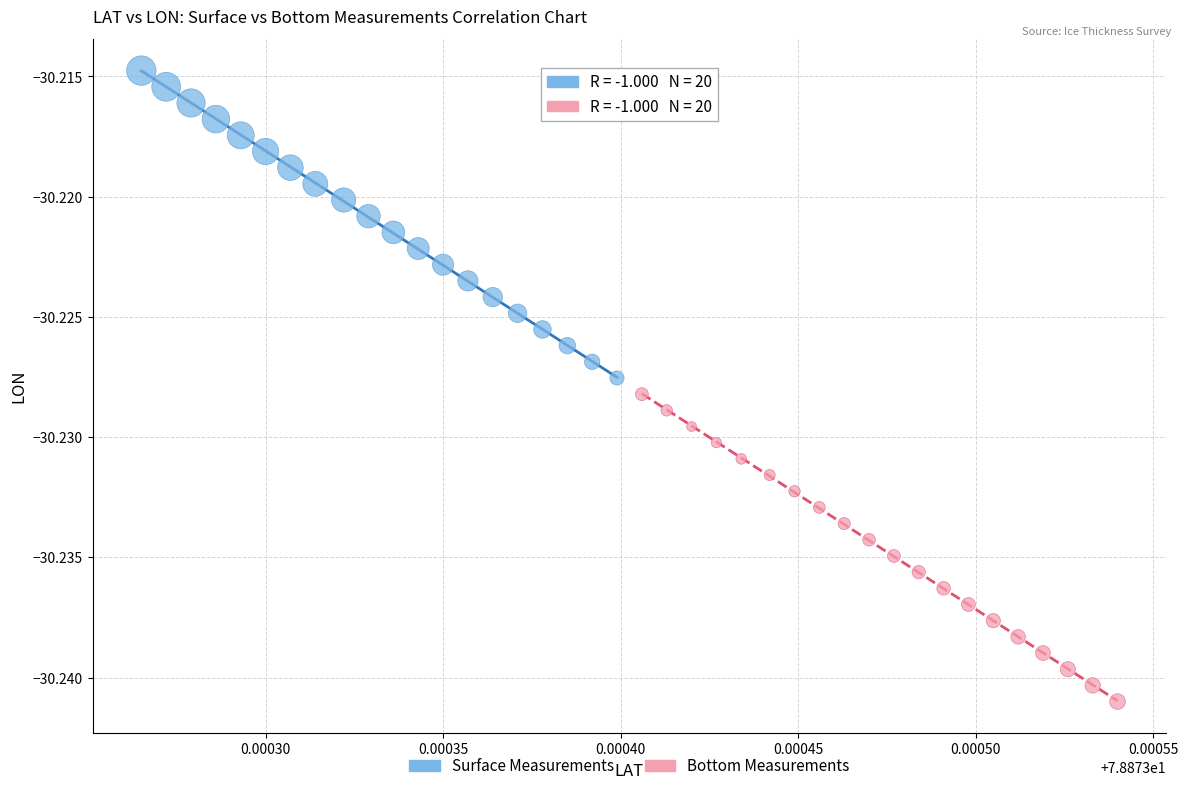

Which series reaches the maximum Y coordinate?

Surface Measurements